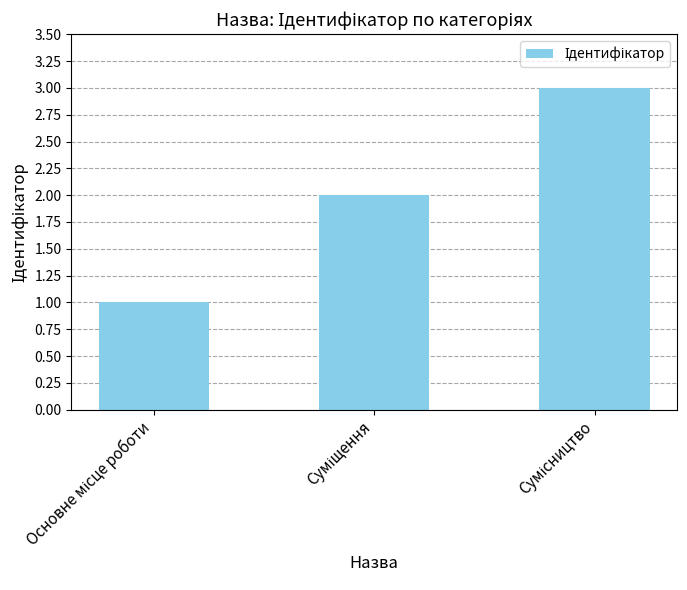

How many data points does each series have?

3